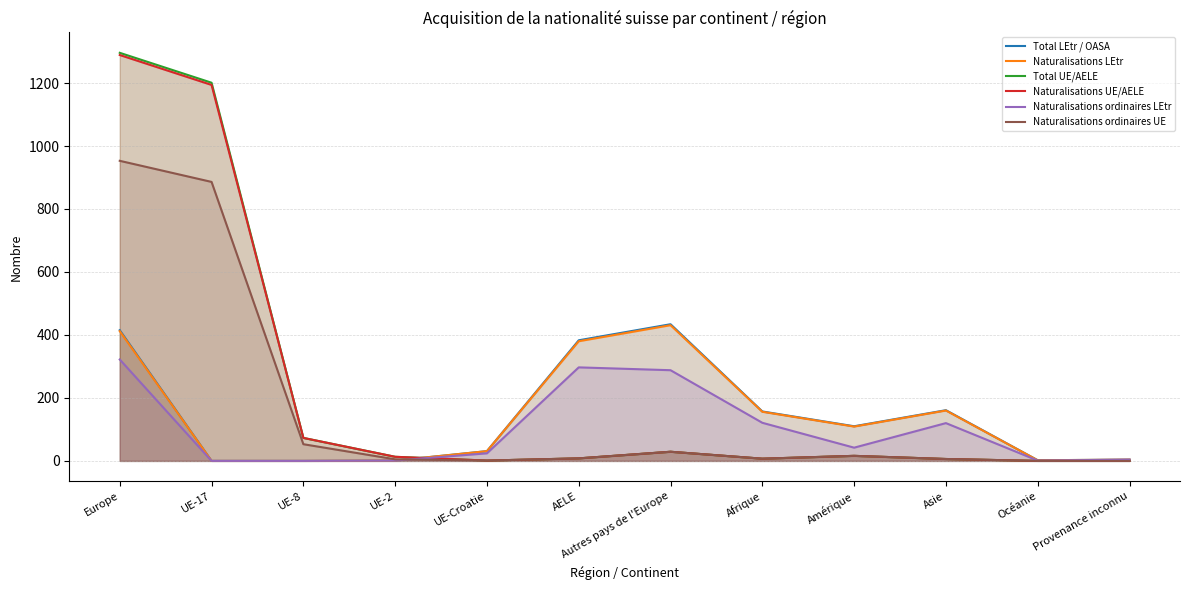

Reading left to right, list all the values displayed in this chart.

Total LEtr / OASA: 415	0	0	1	31	383	434	157	110	161	2	4
Naturalisations LEtr: 412	0	0	1	31	380	431	156	109	160	2	4
Total UE/AELE: 1296	1201	73	13	1	8	29	7	16	6	0	0
Naturalisations UE/AELE: 1289	1194	73	13	1	8	29	7	16	6	0	0
Naturalisations ordinaires LEtr: 322	0	0	1	24	297	288	121	42	120	1	4
Naturalisations ordinaires UE: 953	886	53	5	1	8	29	7	16	6	0	0